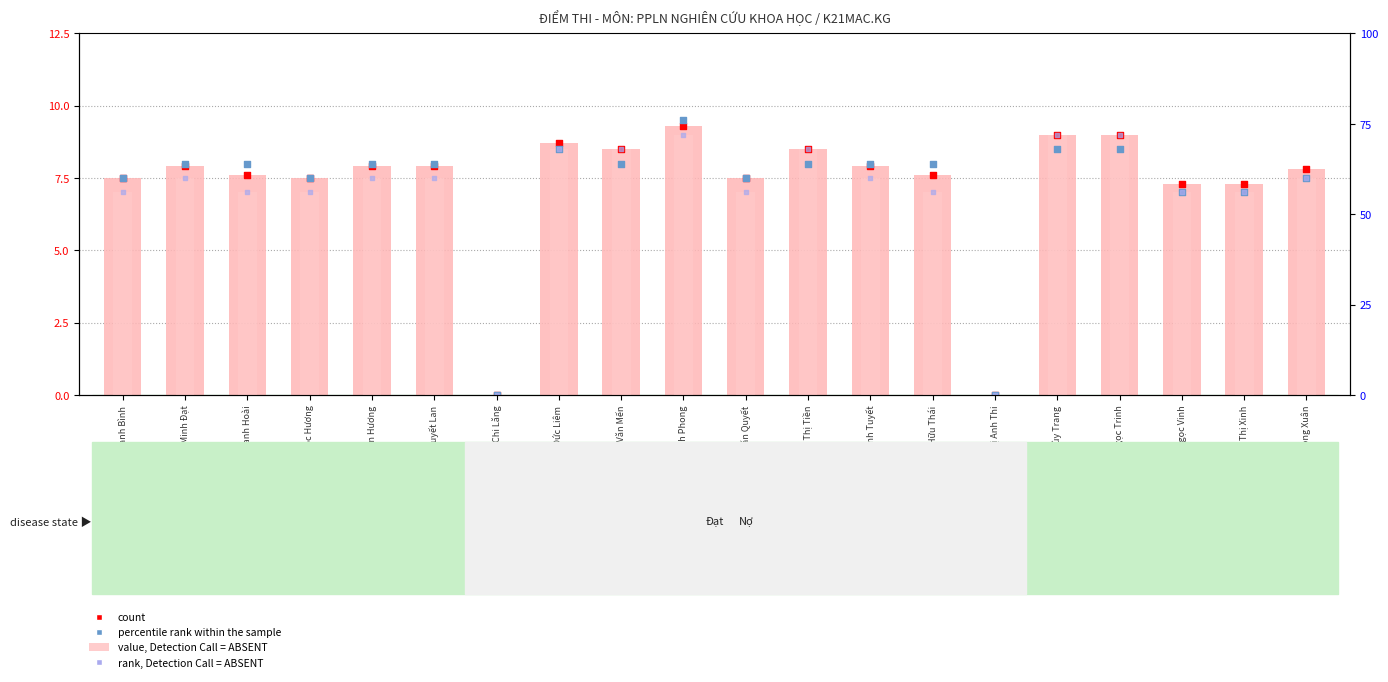

At how many categories does at least one series exceed 4?

18